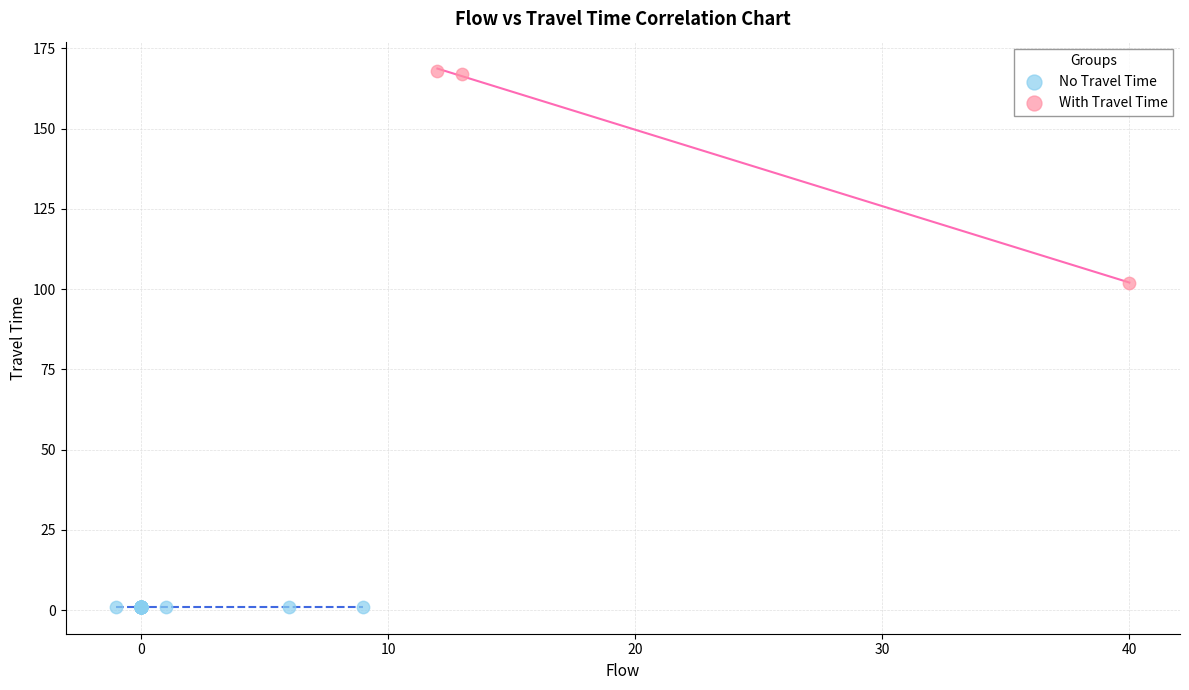

Which series contains the lowest Y value?

No Travel Time